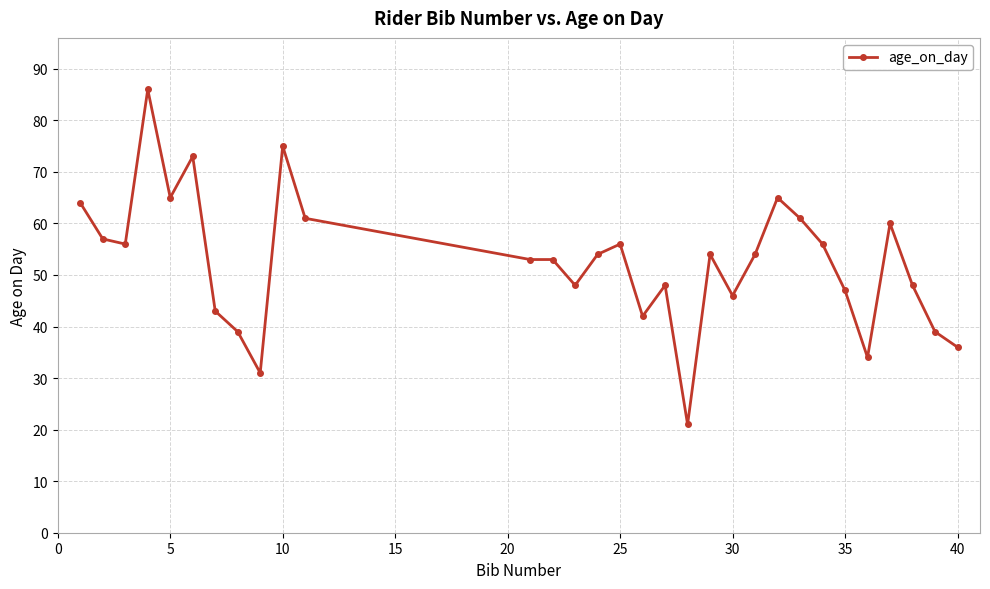

What is the value of the 8th point from the left?

39